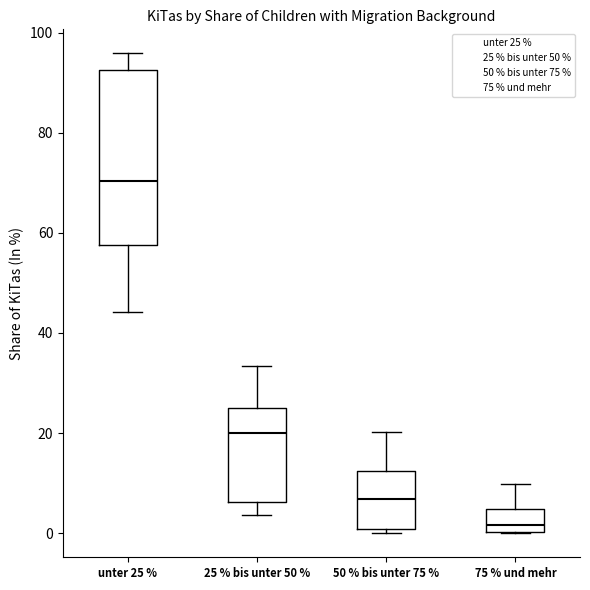

Reading left to right, transcribe this box plot: for each box, give where its median line is, the range the box spans, and where its two whiskers end, as read against the y-axis. The values are not printed on the chart, so give them approximately, as read against the axis.

unter 25 %: median 70, box 58 to 92, whiskers 44 to 96
25 % bis unter 50 %: median 20, box 6 to 26, whiskers 4 to 34
50 % bis unter 75 %: median 6, box 0 to 12, whiskers 0 (just below the box's lower edge) to 20
75 % und mehr: median 2, box 0 to 4, whiskers 0 to 10